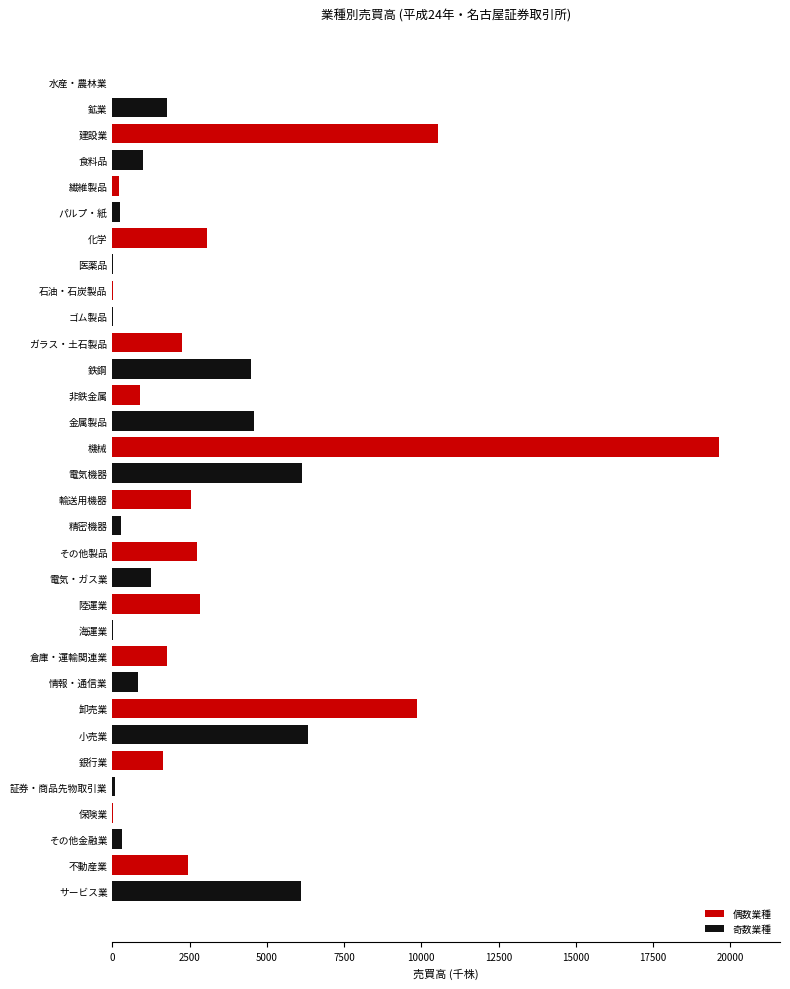

Is it true that the value at 食料品 is 990?

True